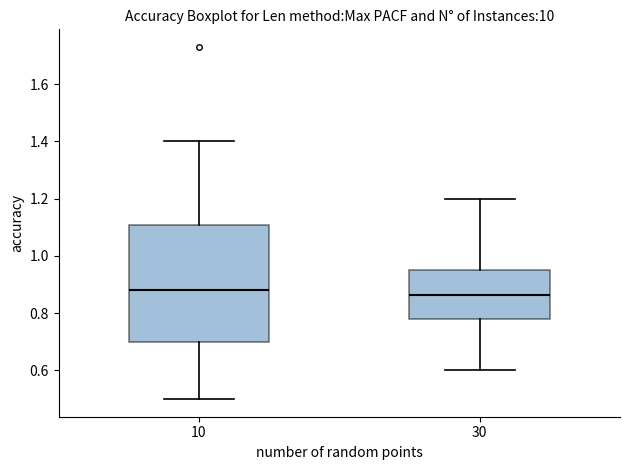

Where does the lower whisker of the box at x = 30 end on the y-axis? The values are not printed on the chart, so give them approximately, as read against the axis.

0.60